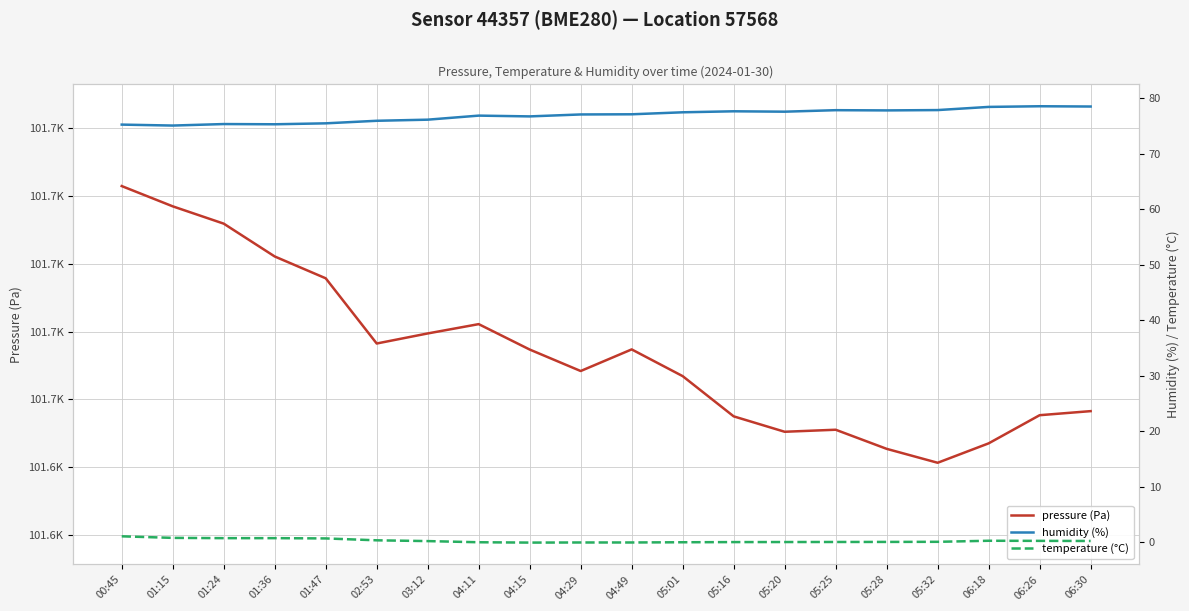

True or false: temperature (°C) and humidity (%) cross at least once.

False